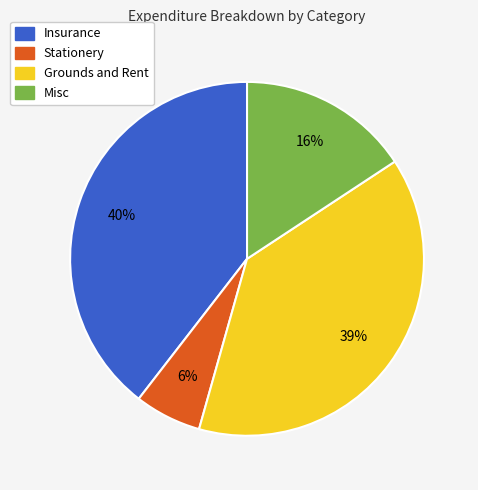

Is there any slice that represents more than half of the pie?

No